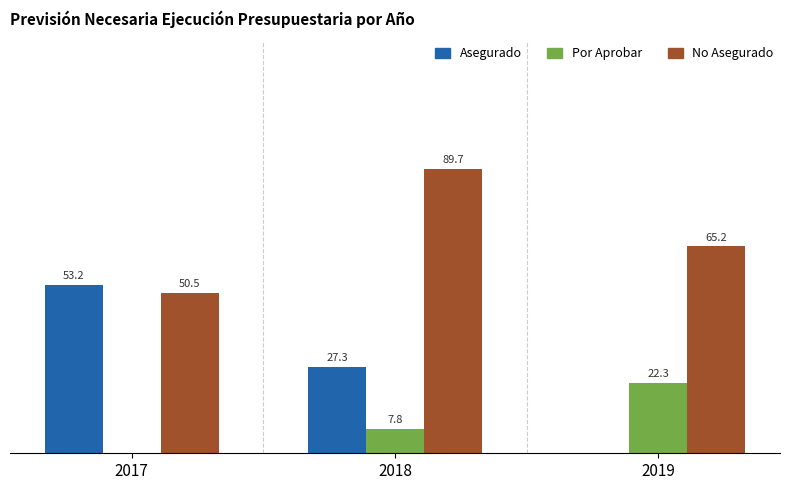

Which series changed the most between 2017 and 2018?

No Asegurado